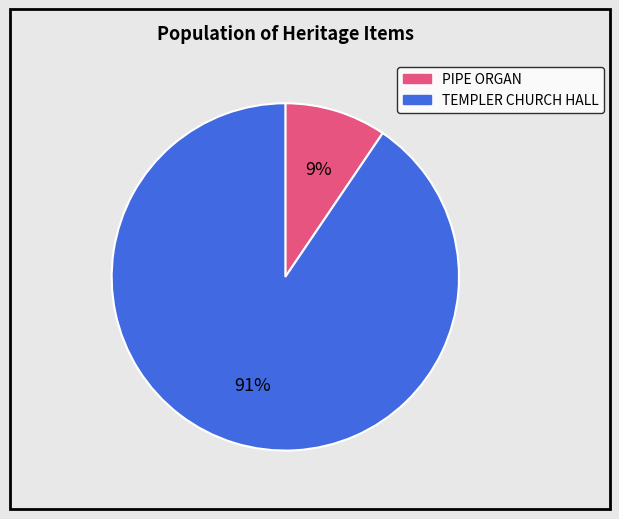

Between TEMPLER CHURCH HALL and PIPE ORGAN, which is larger?

TEMPLER CHURCH HALL